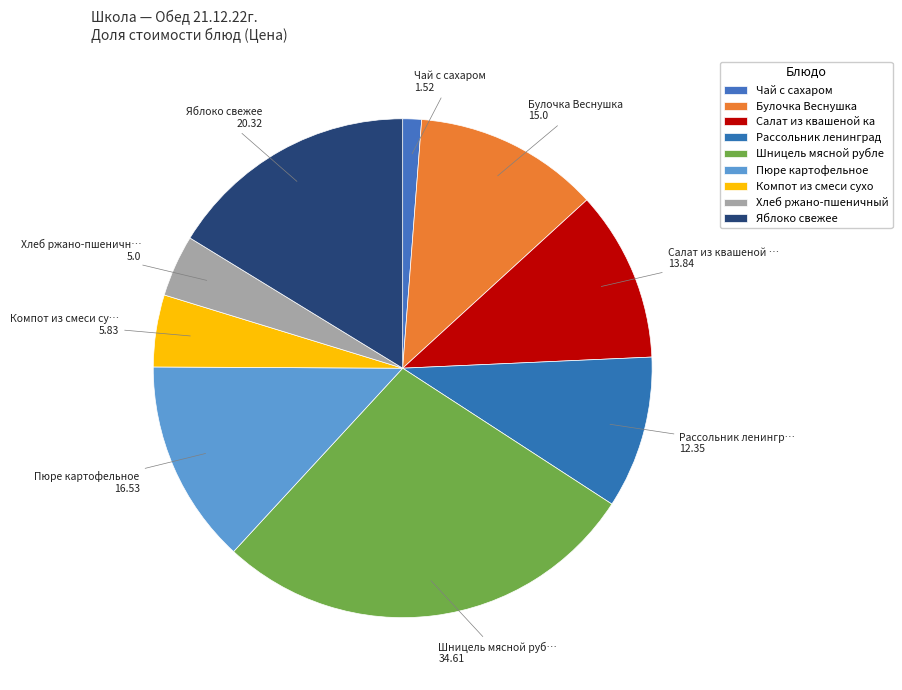

Which slice is the largest?

Шницель мясной рубленый